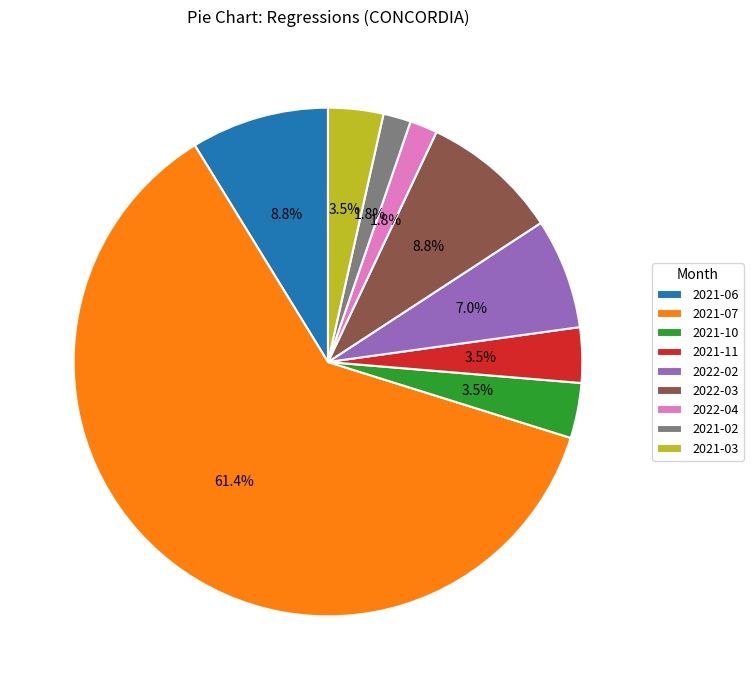

Does 2021-03 account for over 50% of the chart?

No